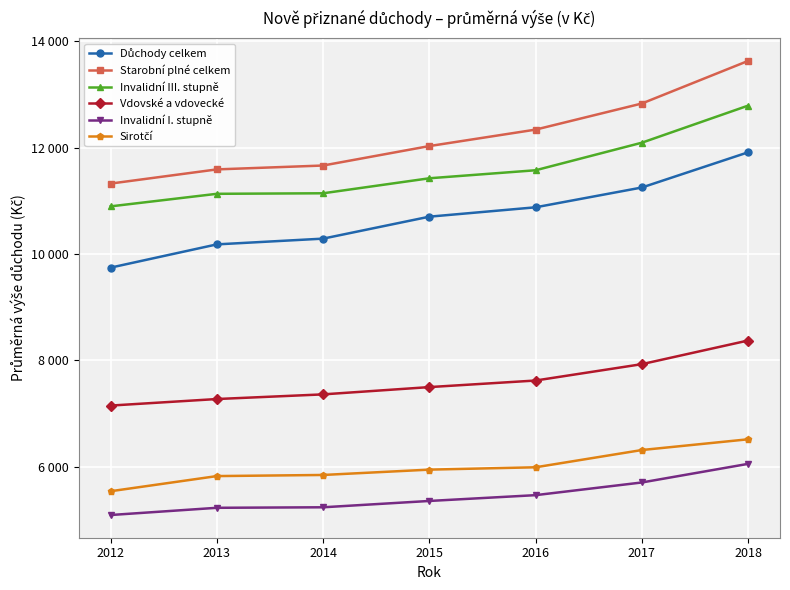

At which category is the sum across all series the highest?

2018